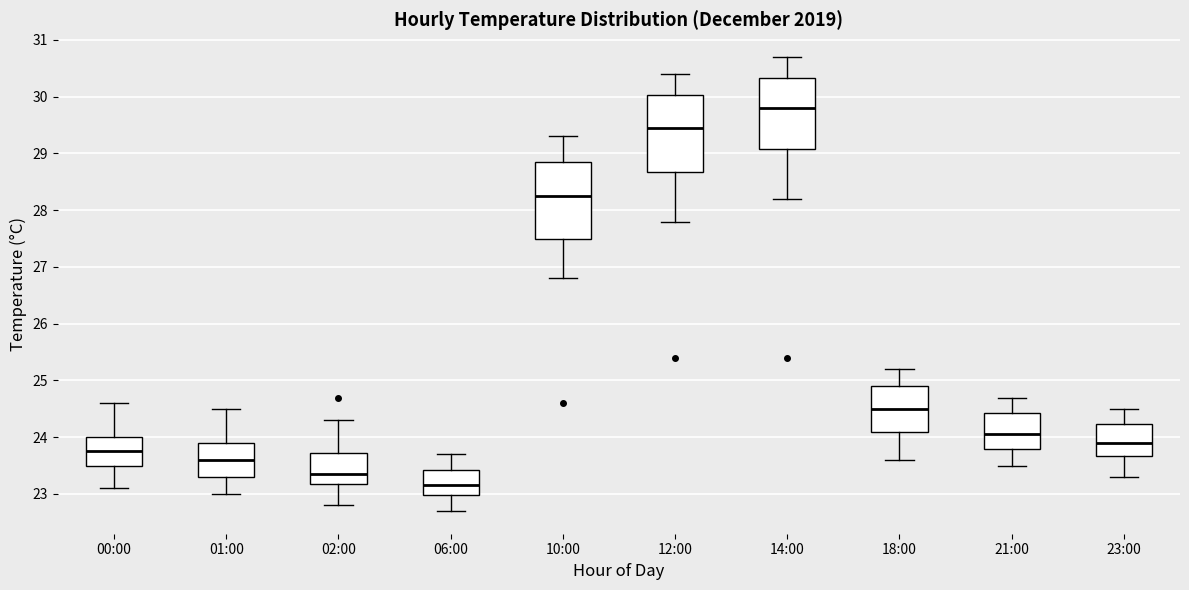

Reading left to right, read every box against the y-axis: the position of its median line, the range the box covers, and the ends of its whiskers. The values are not printed on the chart, so give them approximately, as read against the axis.

00:00: median 23.8, box 23.5 to 24.0, whiskers 23.1 to 24.6
01:00: median 23.6, box 23.3 to 23.9, whiskers 23.0 to 24.5
02:00: median 23.4, box 23.2 to 23.7, whiskers 22.8 to 24.3
06:00: median 23.2, box 23.0 to 23.4, whiskers 22.7 to 23.7
10:00: median 28.3, box 27.5 to 28.9, whiskers 26.8 to 29.3
12:00: median 29.5, box 28.7 to 30.0, whiskers 27.8 to 30.4
14:00: median 29.8, box 29.1 to 30.3, whiskers 28.2 to 30.7
18:00: median 24.5, box 24.1 to 24.9, whiskers 23.6 to 25.2
21:00: median 24.1, box 23.8 to 24.4, whiskers 23.5 to 24.7
23:00: median 23.9, box 23.7 to 24.2, whiskers 23.3 to 24.5